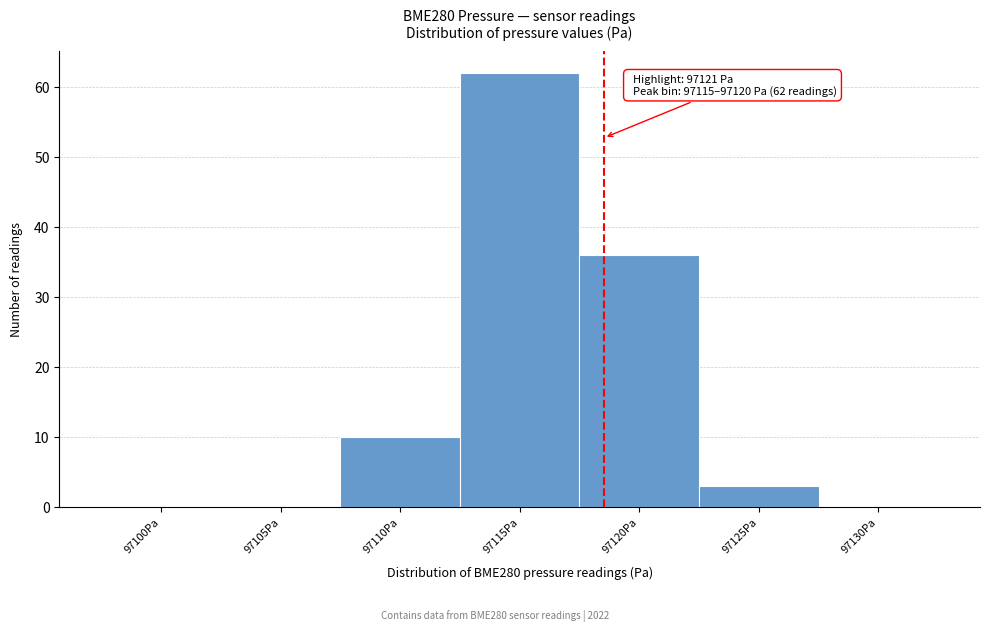

What is the sum of the values at 97120Pa and 97130Pa?

36